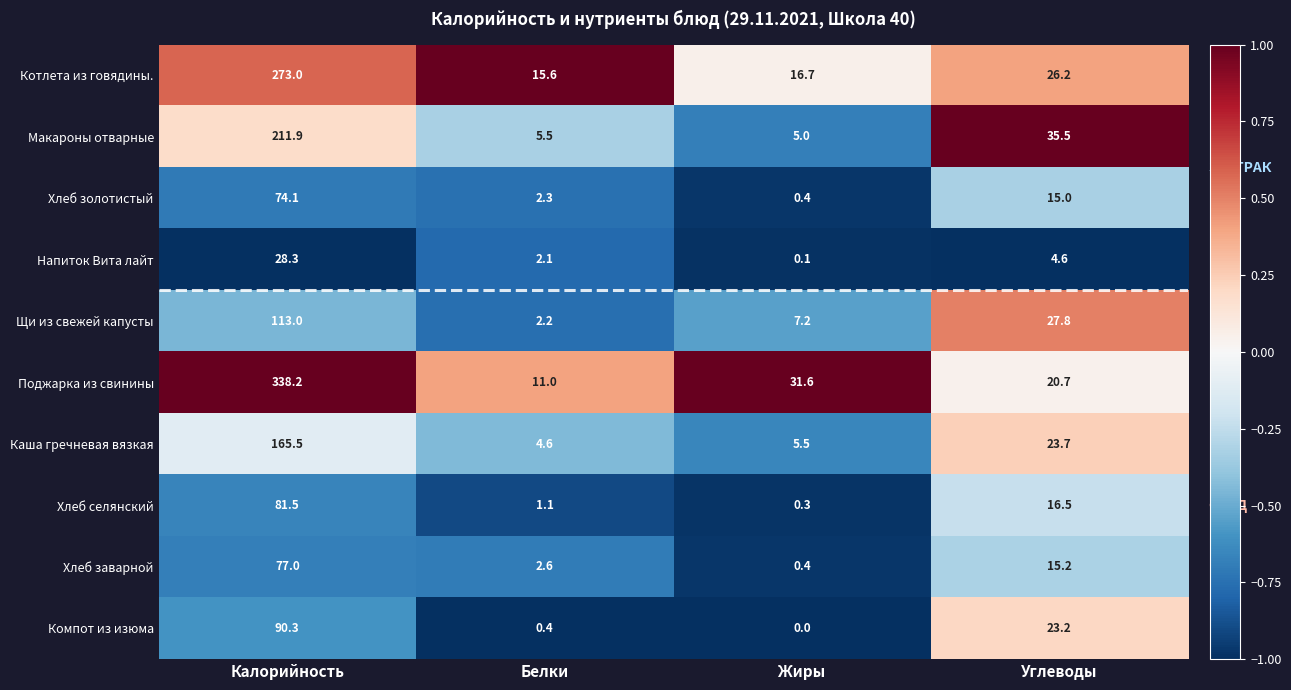

Between Белки and Углеводы, which series saw the biggest shift?

Макароны отварные